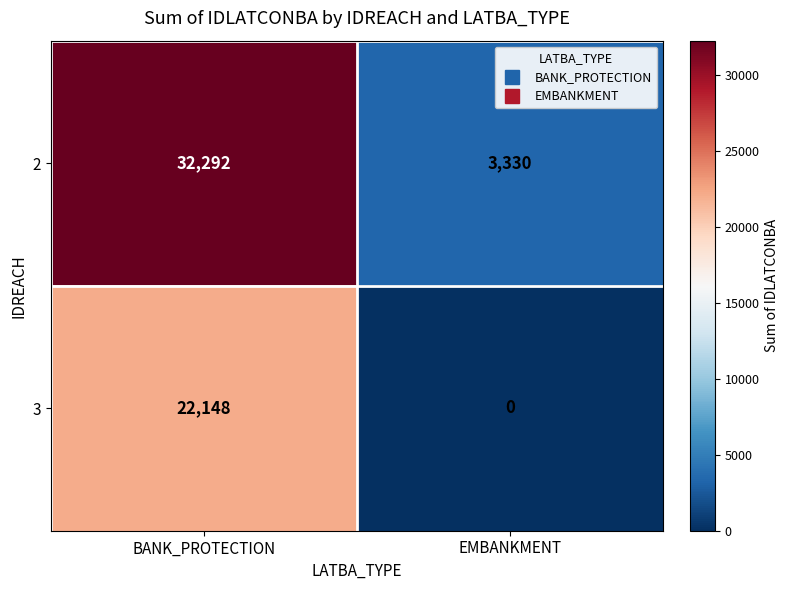

Which series changed the most between BANK_PROTECTION and EMBANKMENT?

2